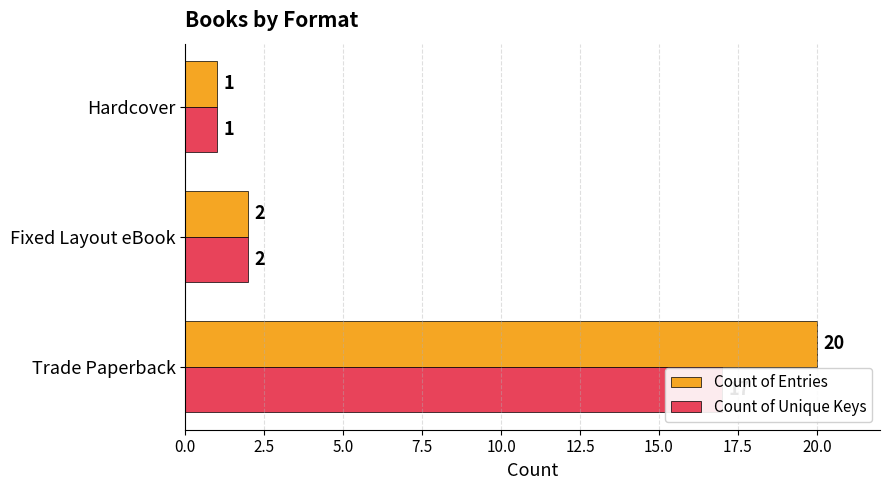

List the series in order of their peak value, lowest first.

Count of Unique Keys, Count of Entries